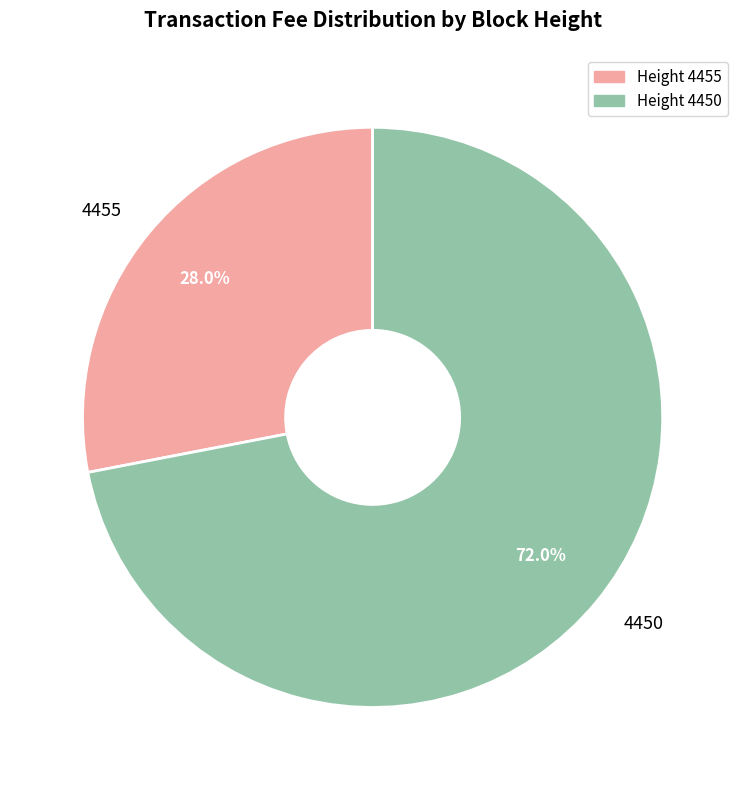

How many segments does this pie chart have?

2